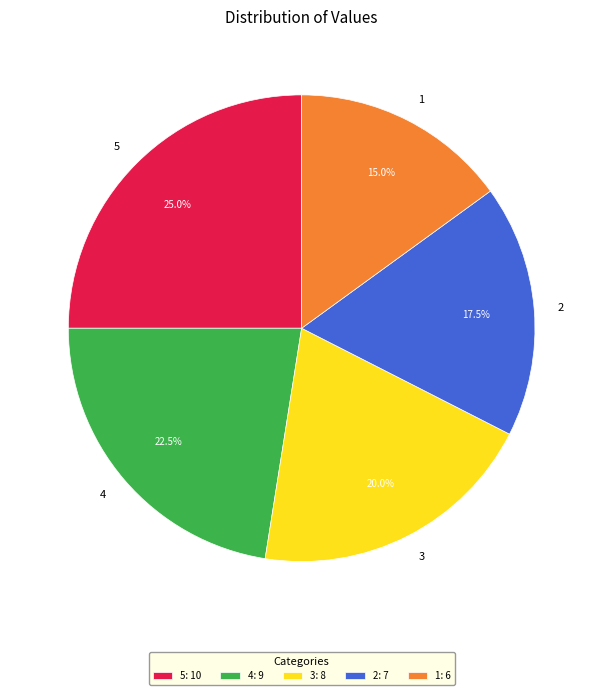

What is the largest slice in the pie chart?

5